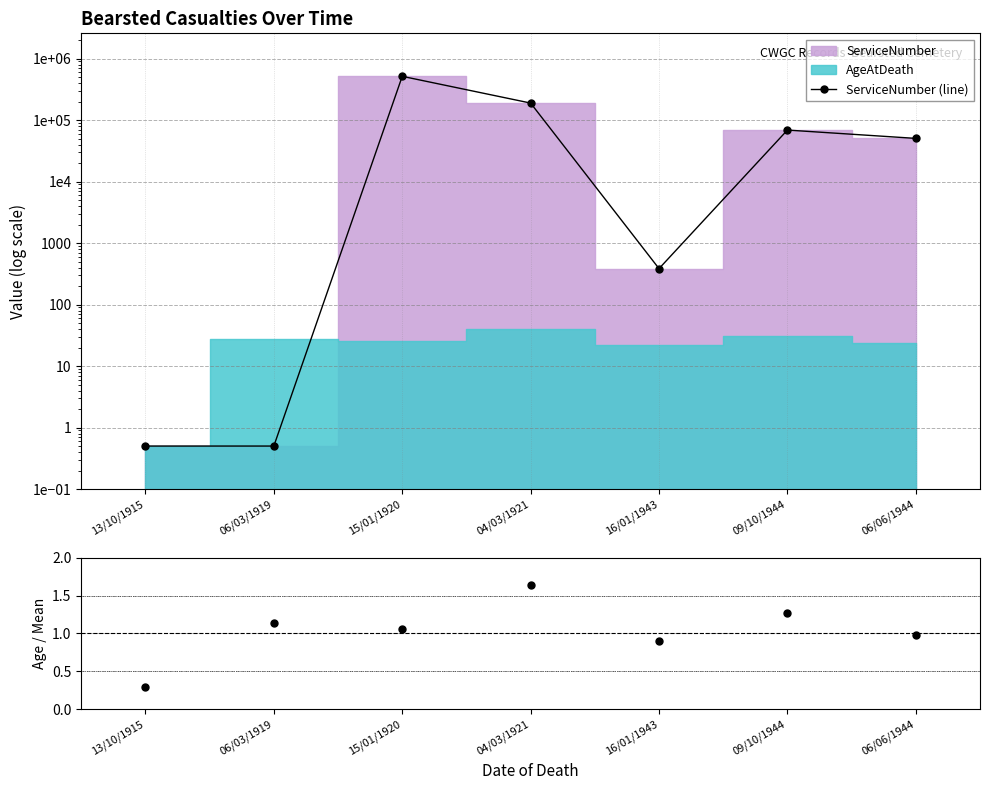

Reading left to right, transcribe all the data shown in this chart.

ServiceNumber (line): 13/10/1915=0.5	06/03/1919=0.5	15/01/1920=514487.0	04/03/1921=188904.0	16/01/1943=384.0	09/10/1944=68776.0	06/06/1944=50340.0
Age / Mean(Age): 13/10/1915=0.3	06/03/1919=1.1	15/01/1920=1.1	04/03/1921=1.6	16/01/1943=0.9	09/10/1944=1.3	06/06/1944=1.0